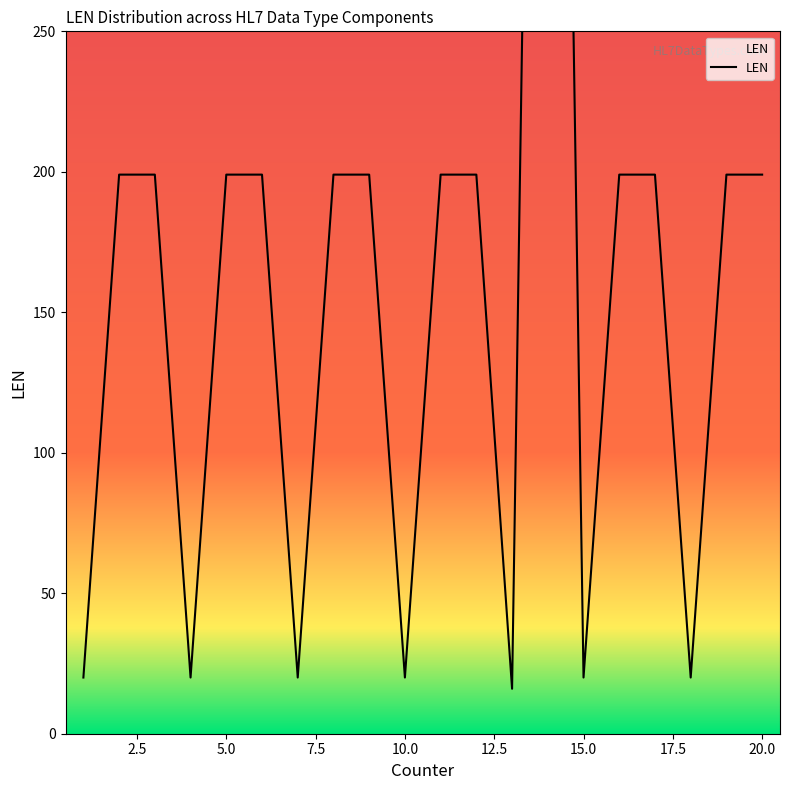

True or false: the data has more than 0 interior local peaks.

True